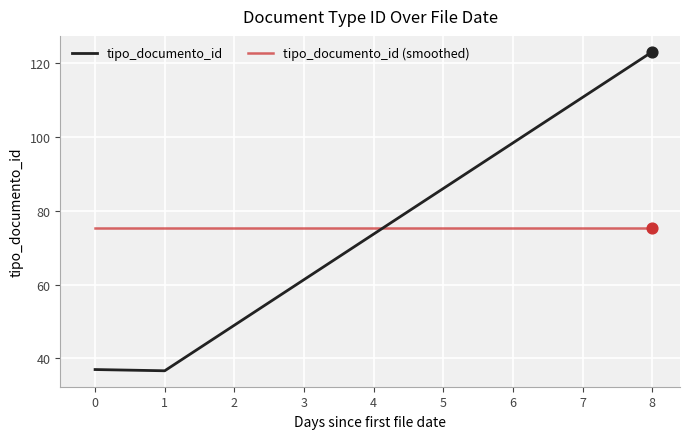

At which category is the sum across all series the highest?

8